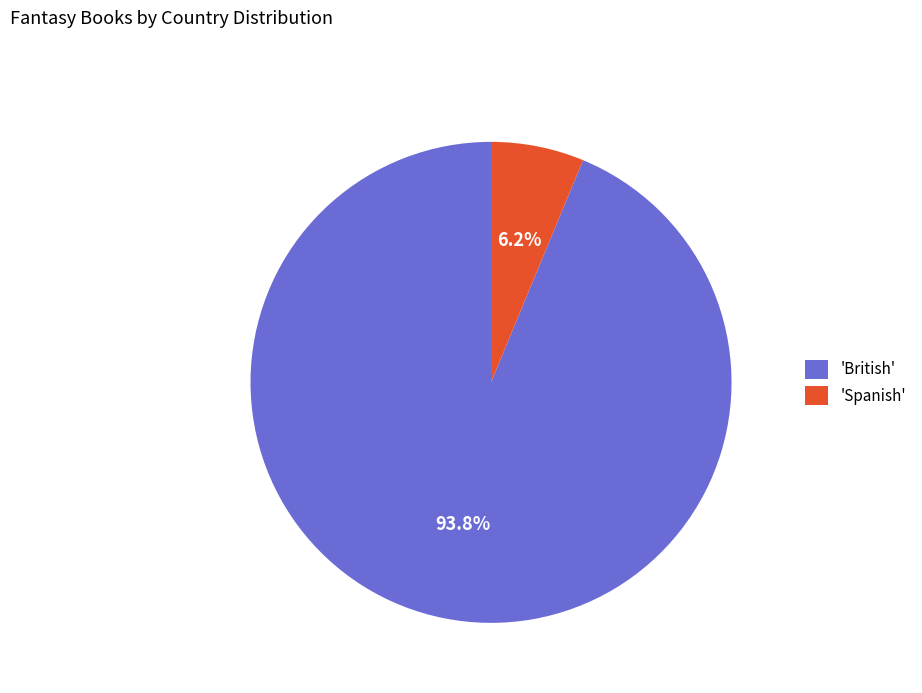

Do 'Spanish' and 'British' together represent more than half of the pie?

Yes